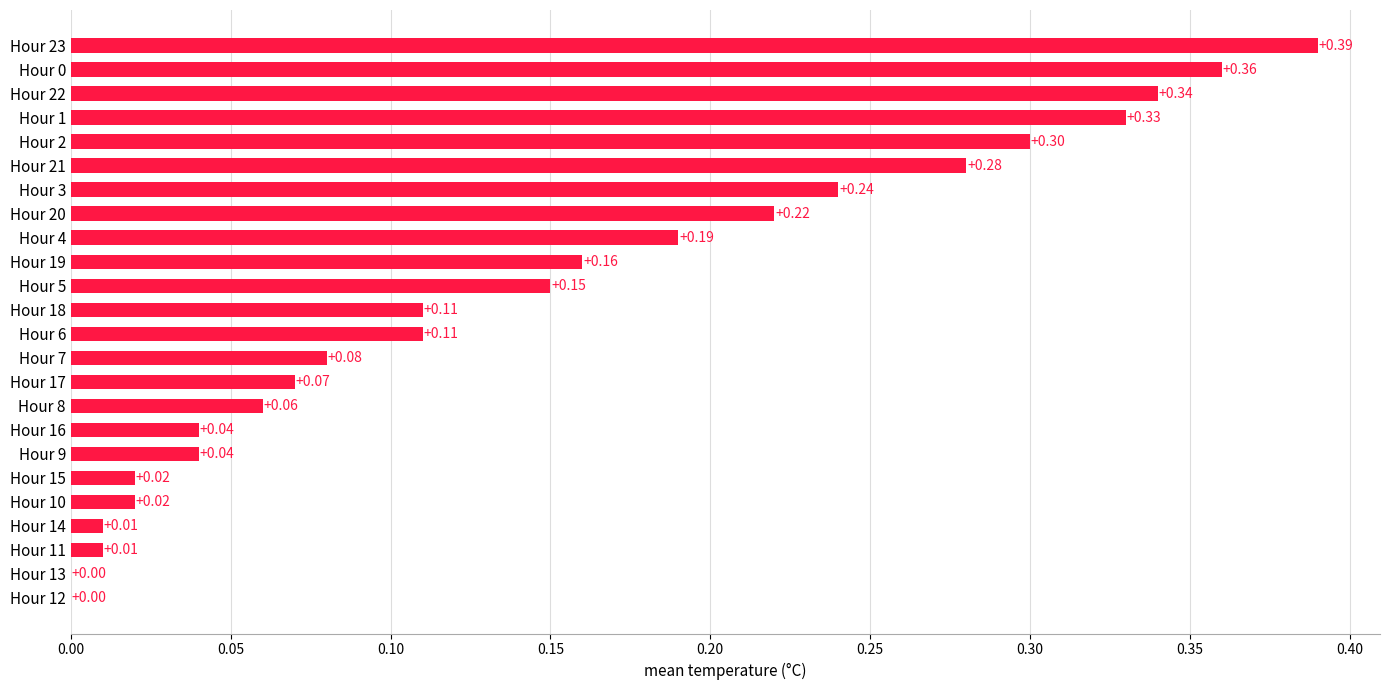

Which label corresponds to the largest value in the chart?

Hour 23